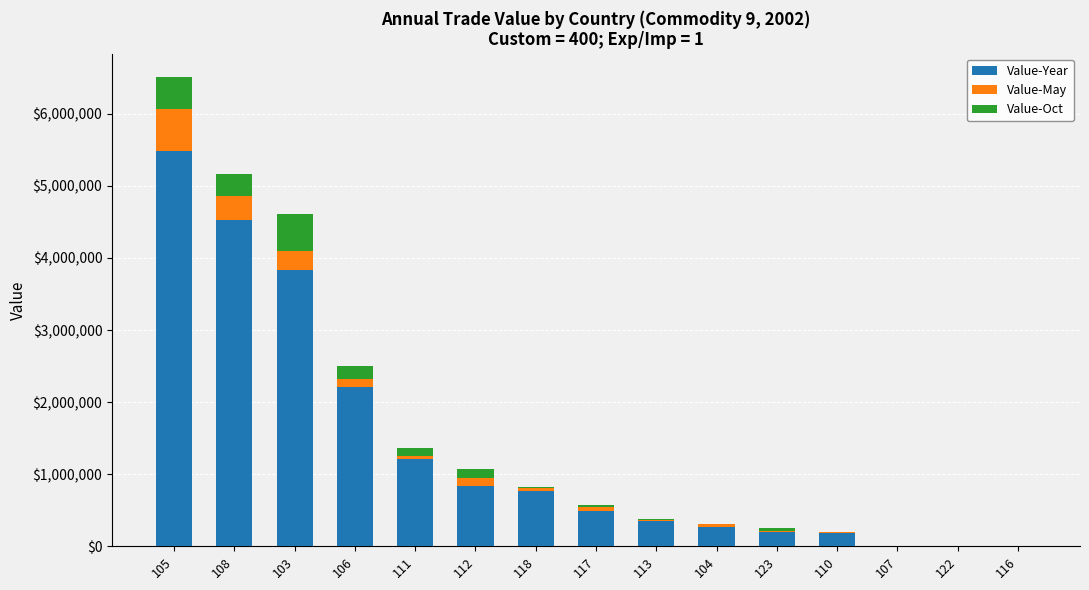

What is the highest value of the Value-Year series?

5490520